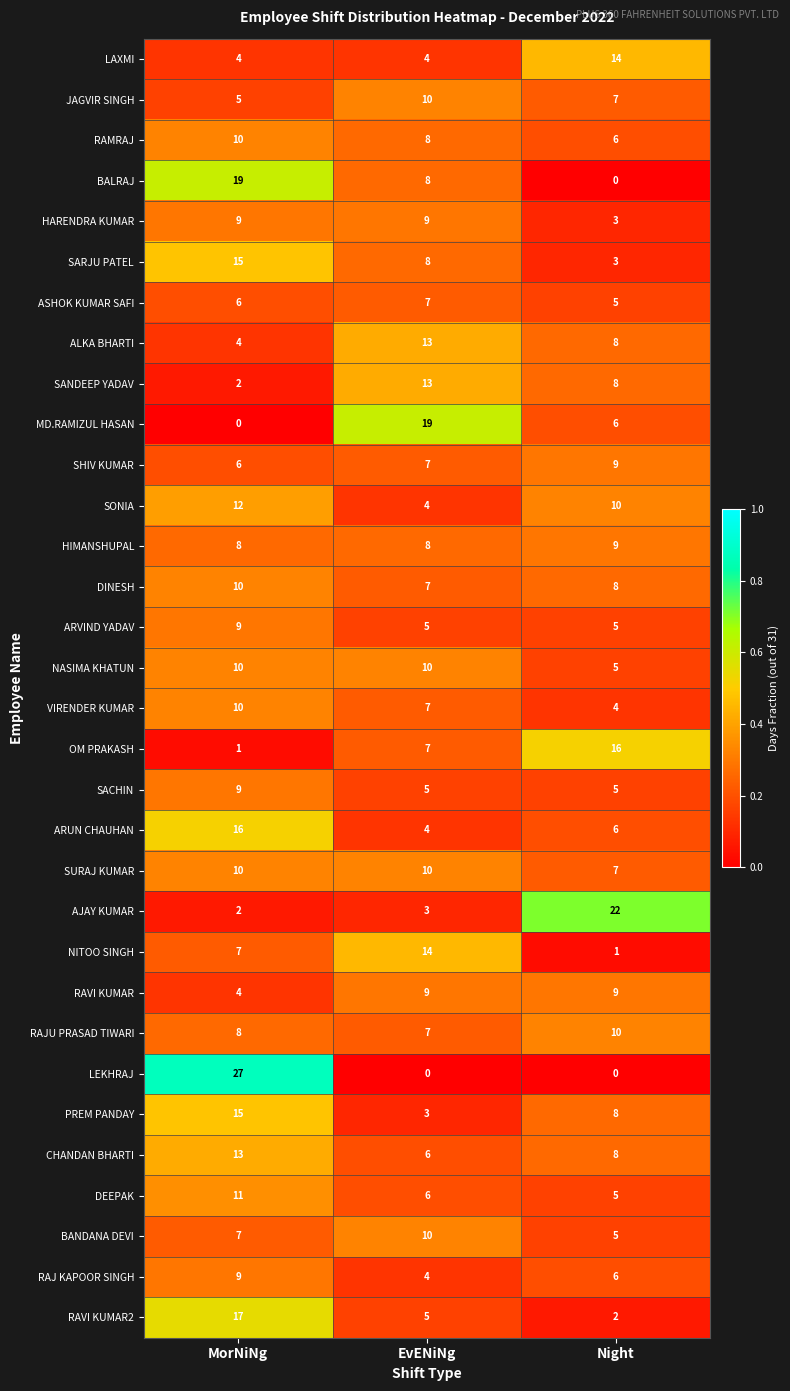

What is the total value across all series at MorNiNg?

295